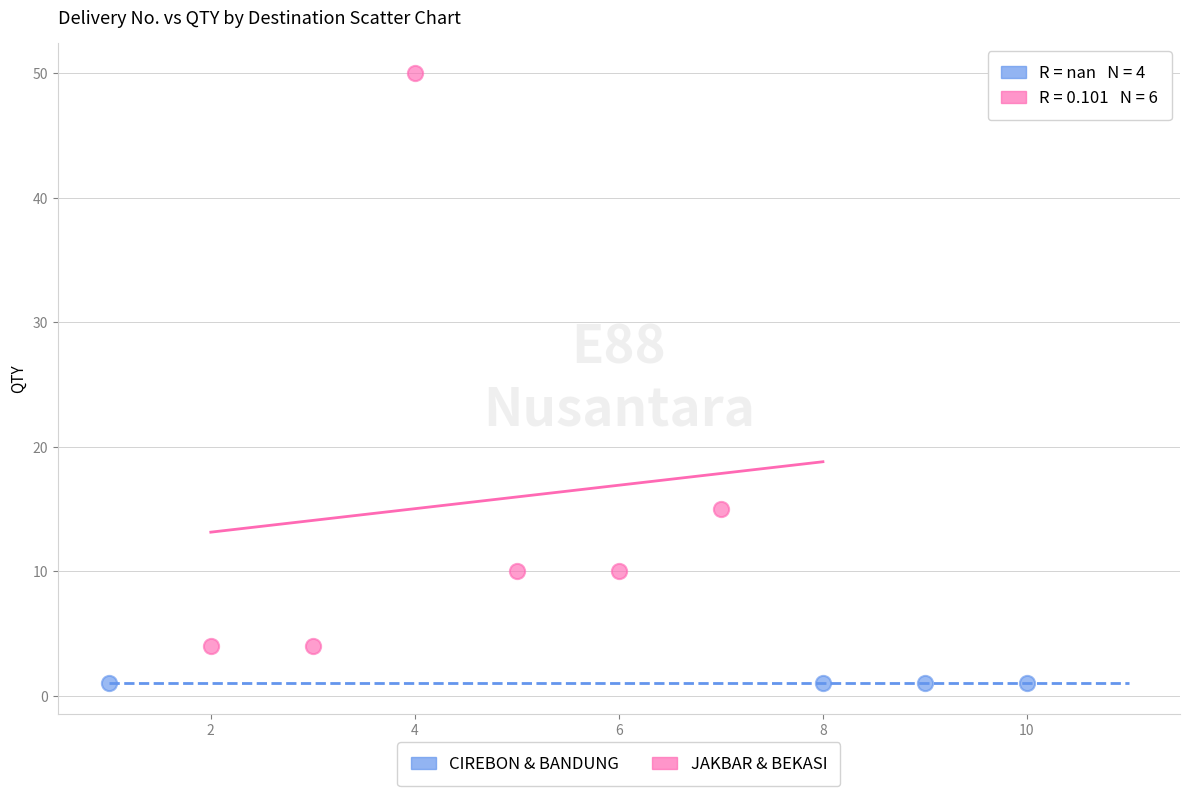

Which series reaches the minimum Y coordinate?

CIREBON & BANDUNG